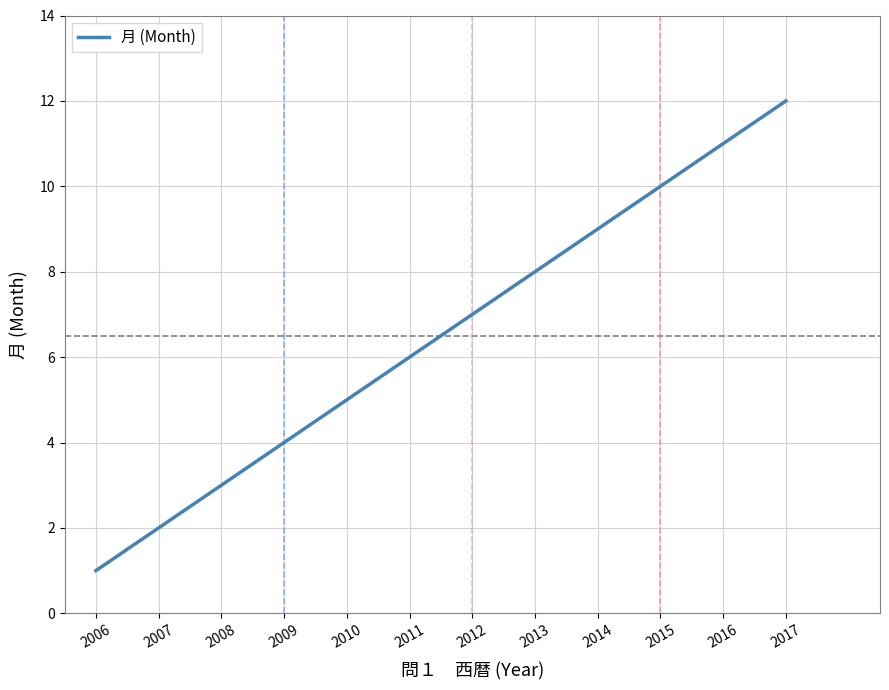

Reading right to left, list all the values displayed in this chart.

12	11	10	9	8	7	6	5	4	3	2	1